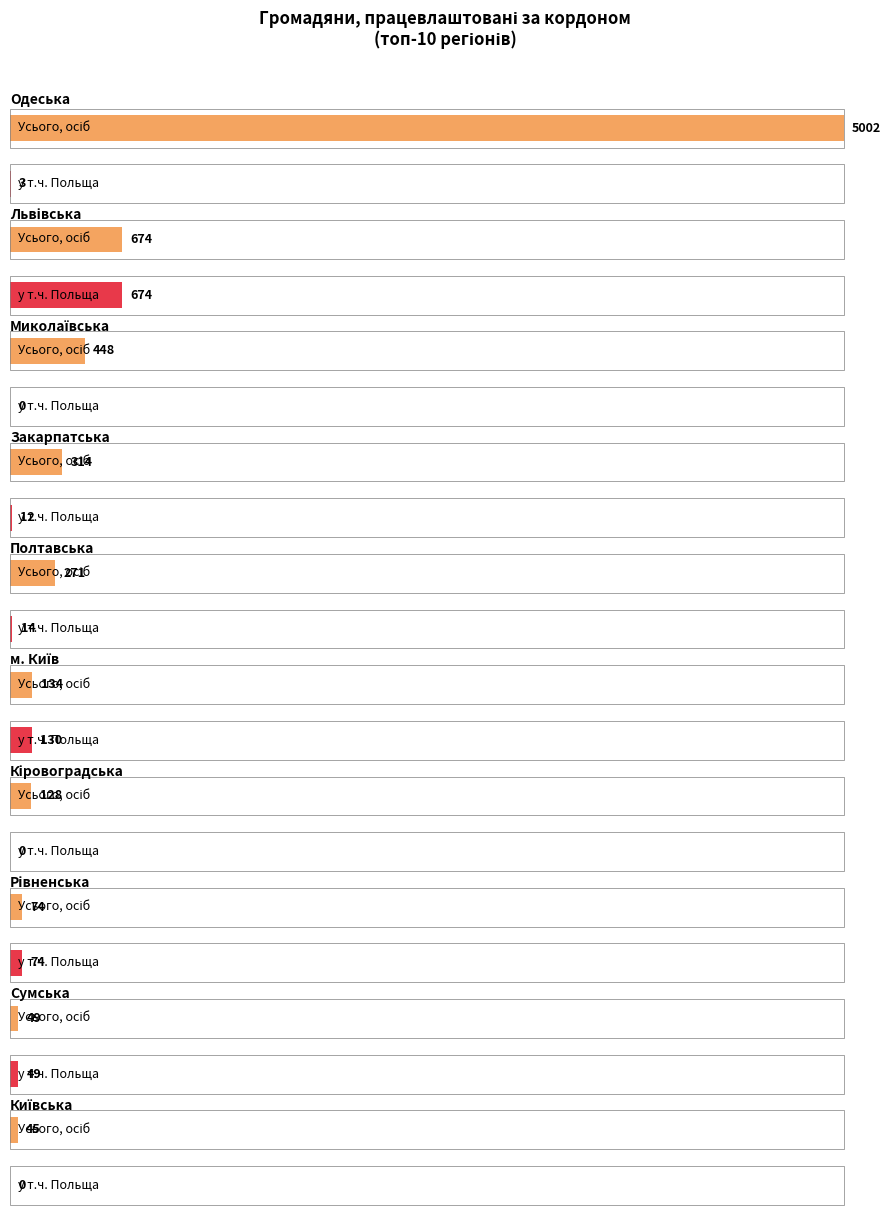

At how many categories does at least one series exceed 2170?

1